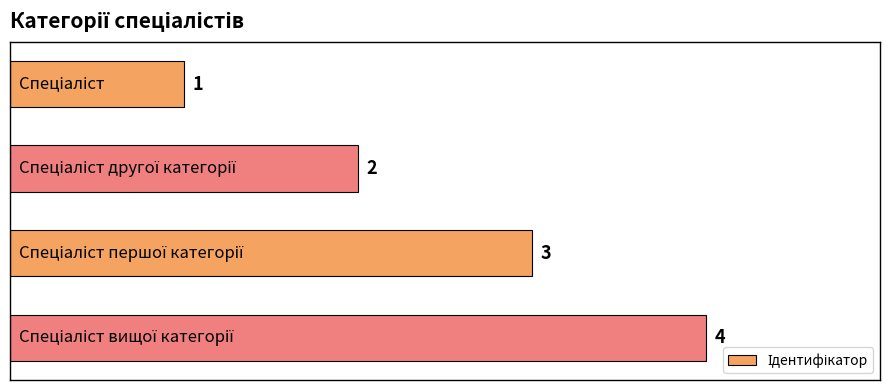

How many bars are there in total?

4